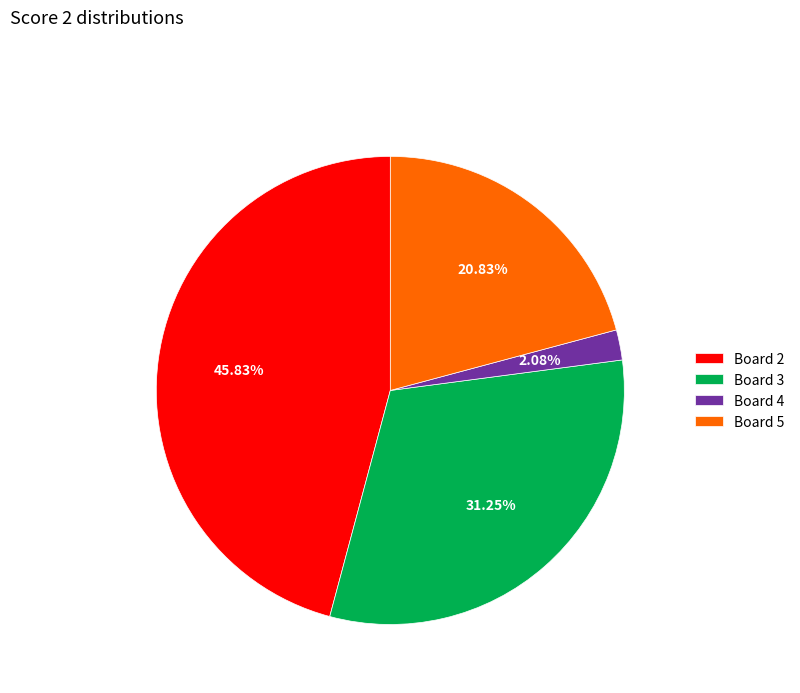

To the nearest percent, what is the average slice percentage?

25%